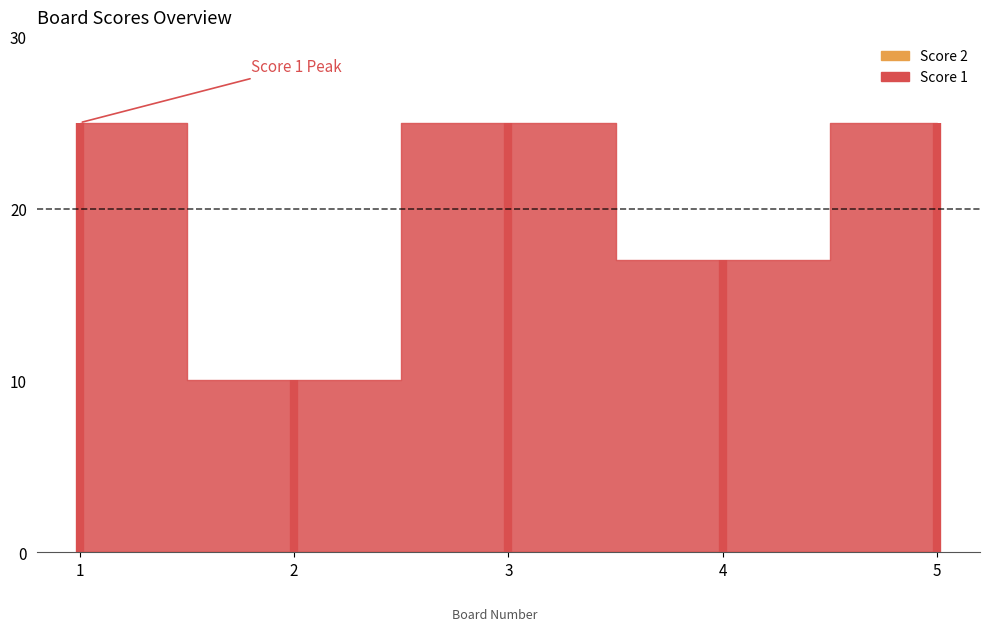

What are all the series names shown in the legend?

Score 1, Score 2